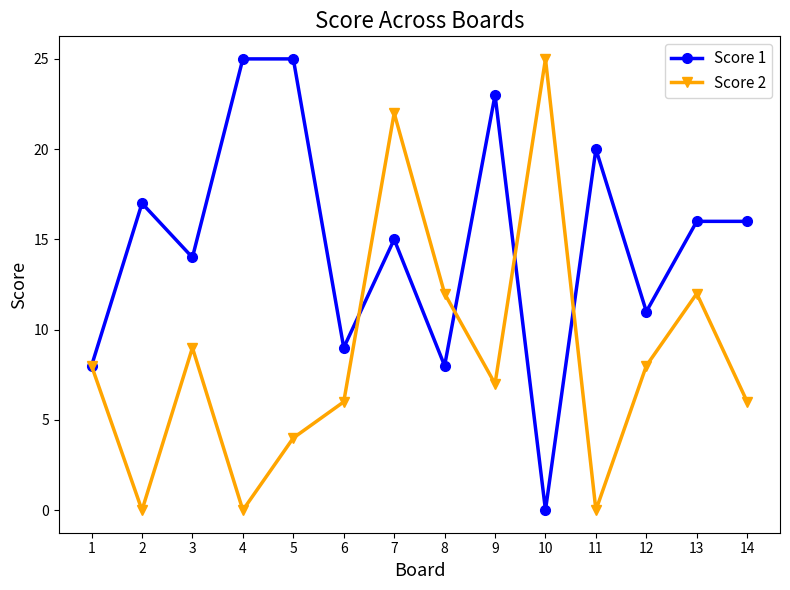

True or false: Score 1 has a value of 8 at 8.

True